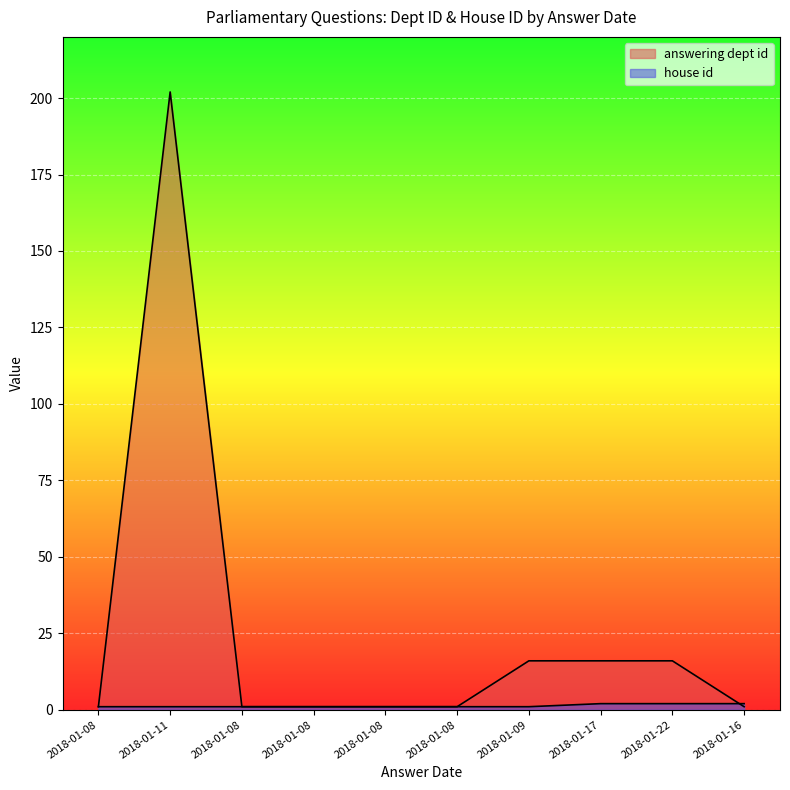

What is the lowest value of the house id series?

1